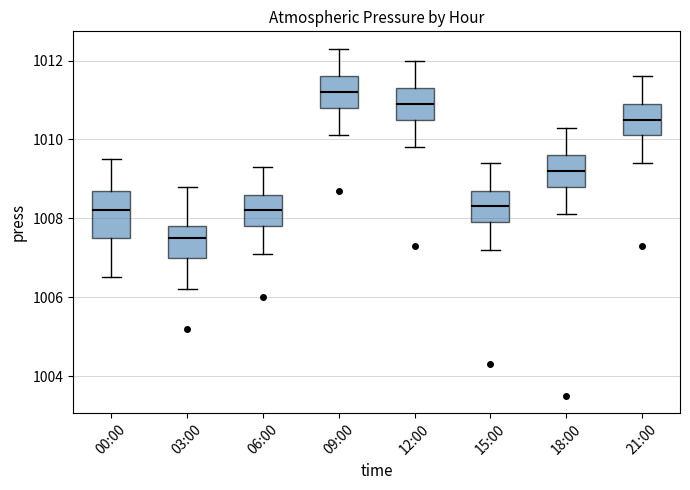

Which box's median line is the highest?

09:00